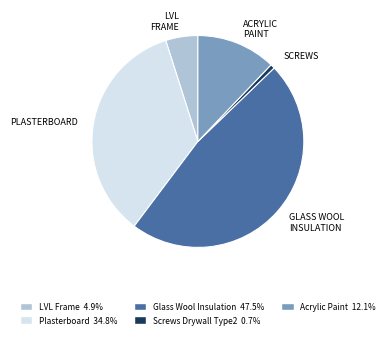

Is there any slice that represents more than half of the pie?

No